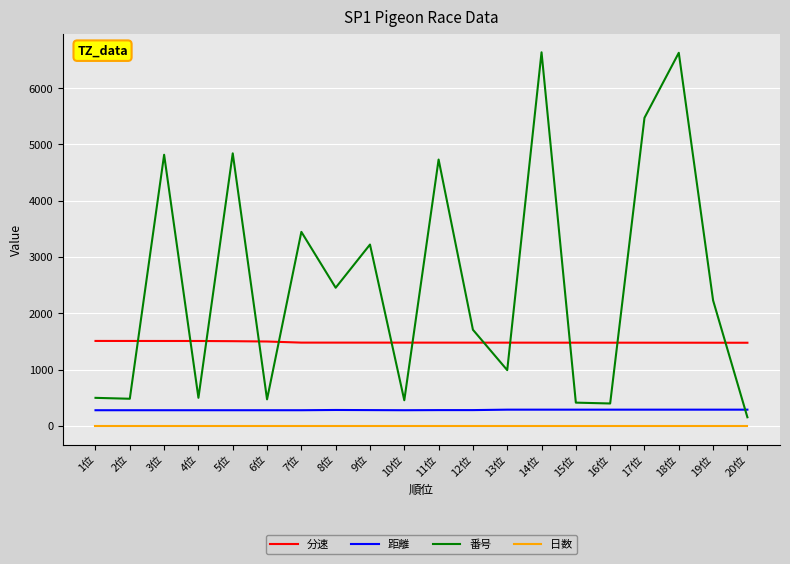

Which series has the widest spread of values?

番号